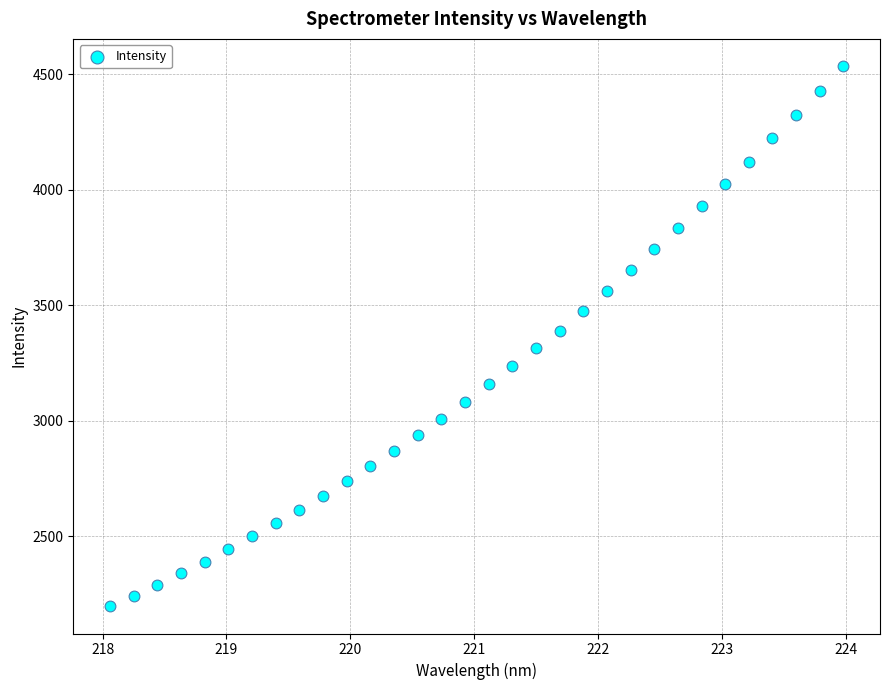

What is the range of Y values (max minus min)?

2341.6